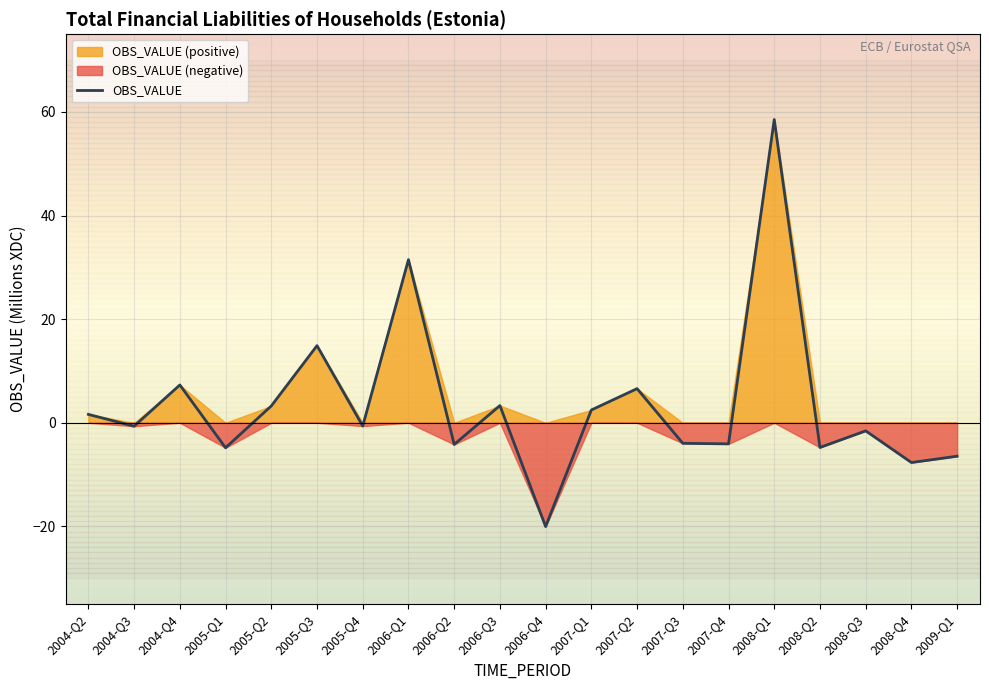

Reading right to left, extract all data points from this chart.

-6.5	-7.7	-1.6	-4.8	58.5	-4.1	-4.0	6.6	2.5	-20.0	3.3	-4.2	31.5	-0.6	14.9	3.2	-4.8	7.3	-0.7	1.6